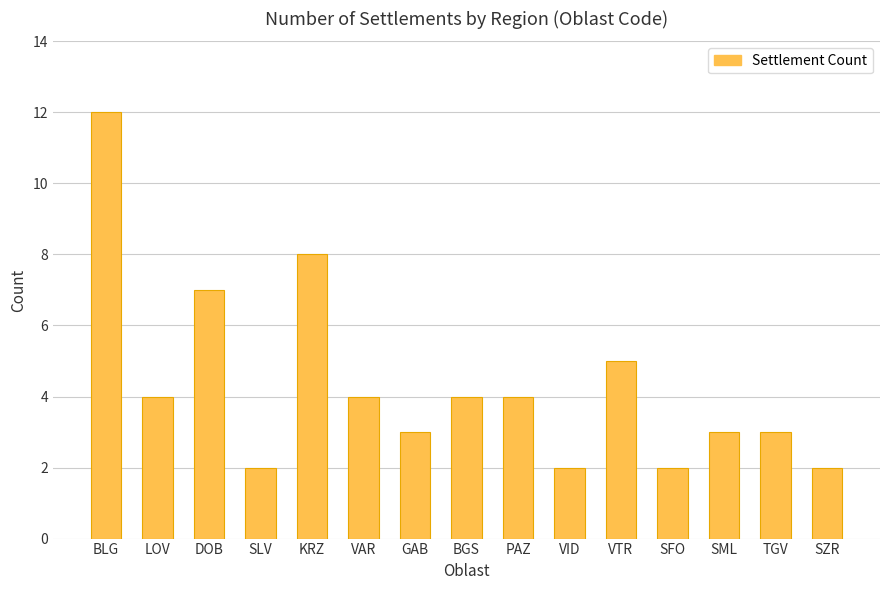

What is the average value?

4